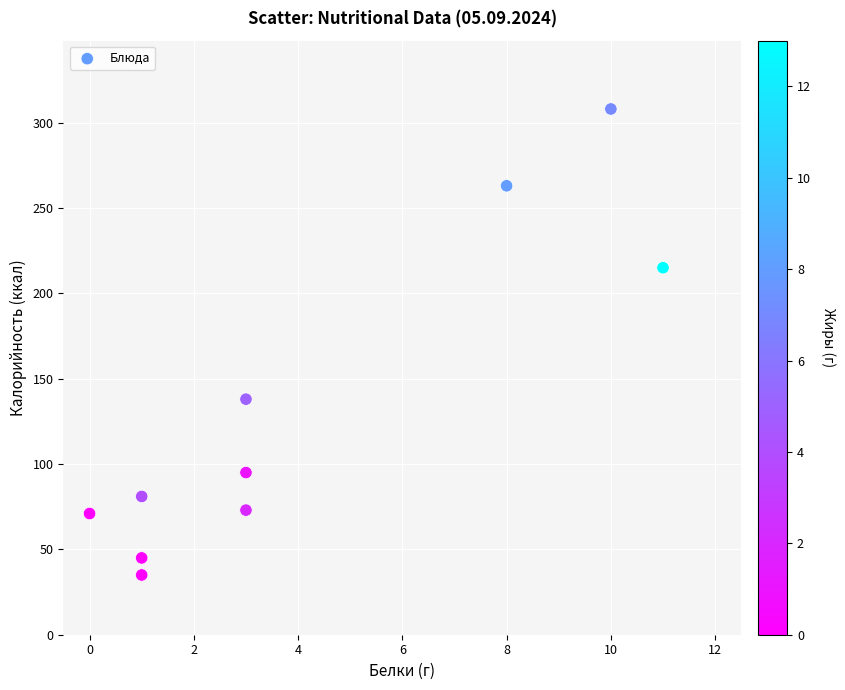

What is the average Y value?

132